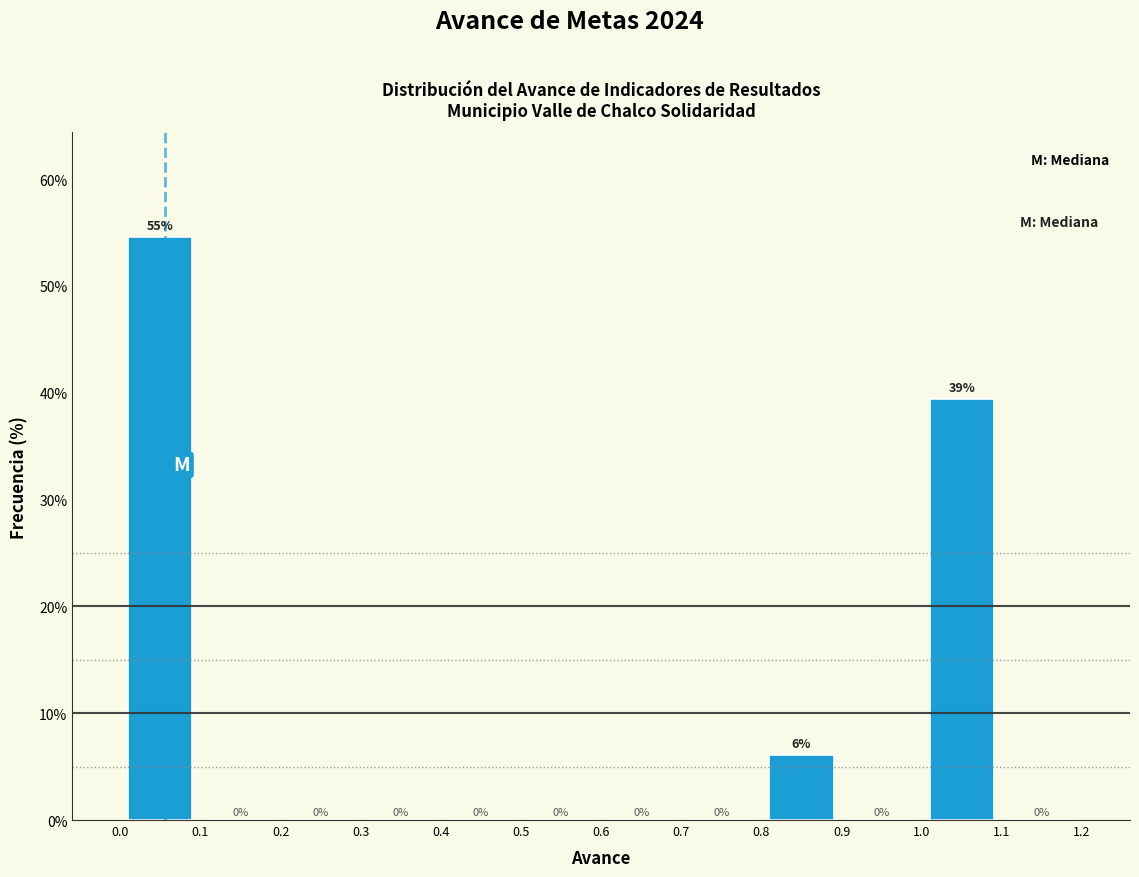

Which range on the x-axis has the tallest bar?

0.0 to 0.1